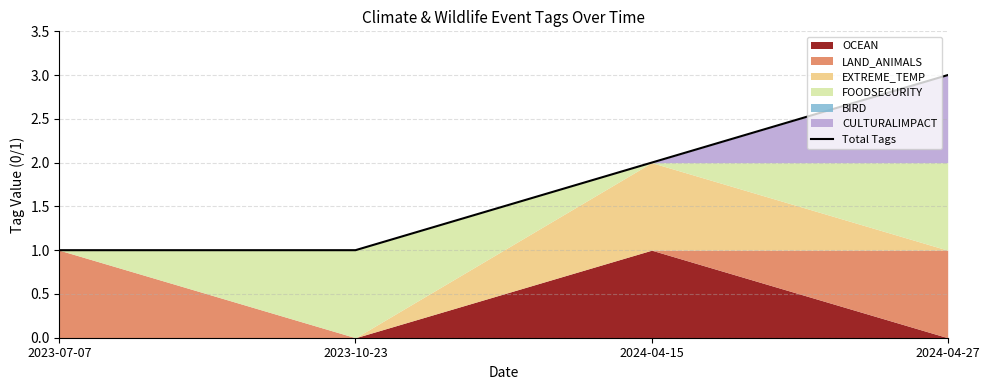

What is the change in value from 2023-10-23 to 2024-04-27?

+2